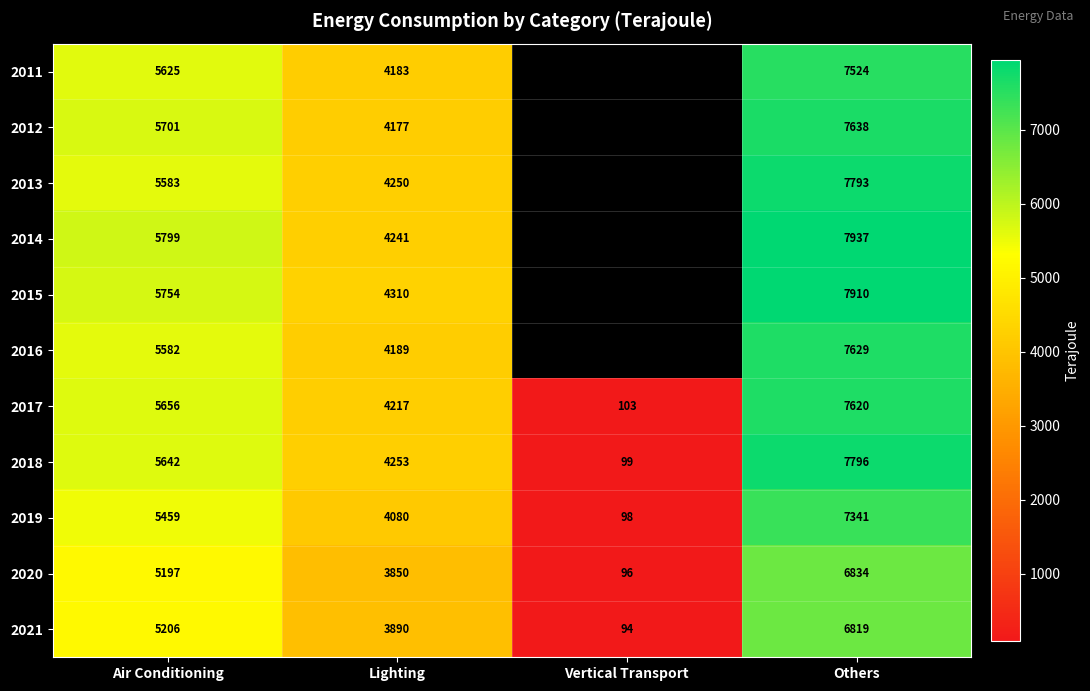

The 2021 series shows 1922.4 at Air Conditioning. True or false?

False